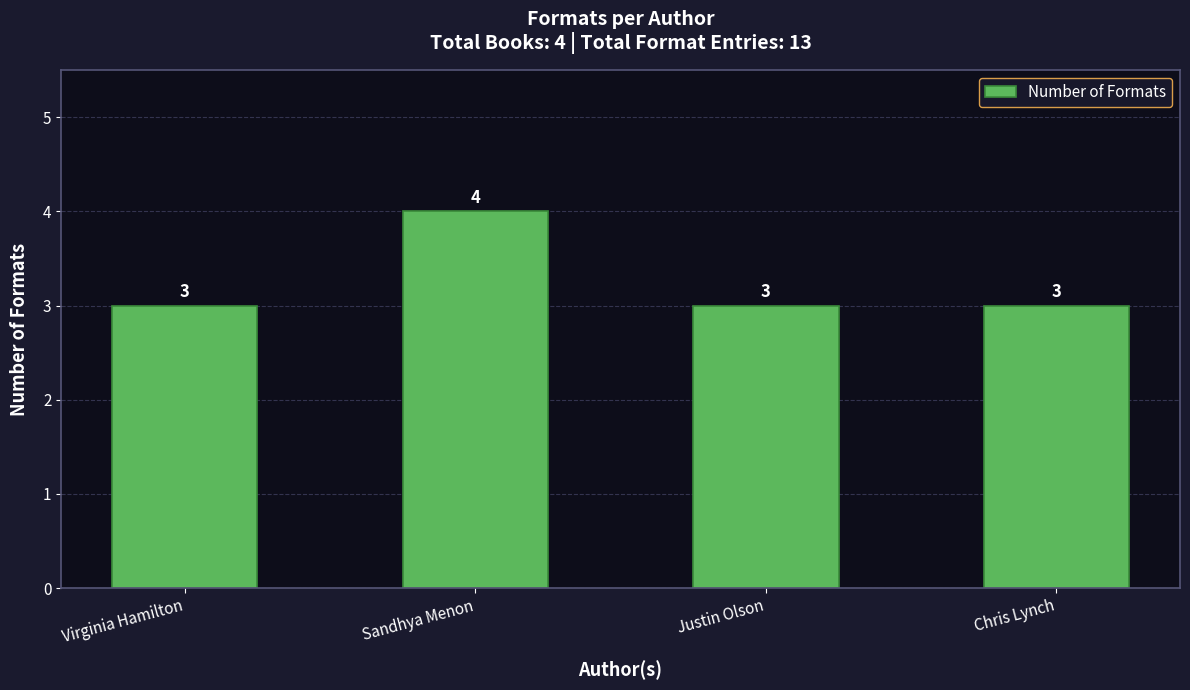

What is the minimum value shown in the chart?

3